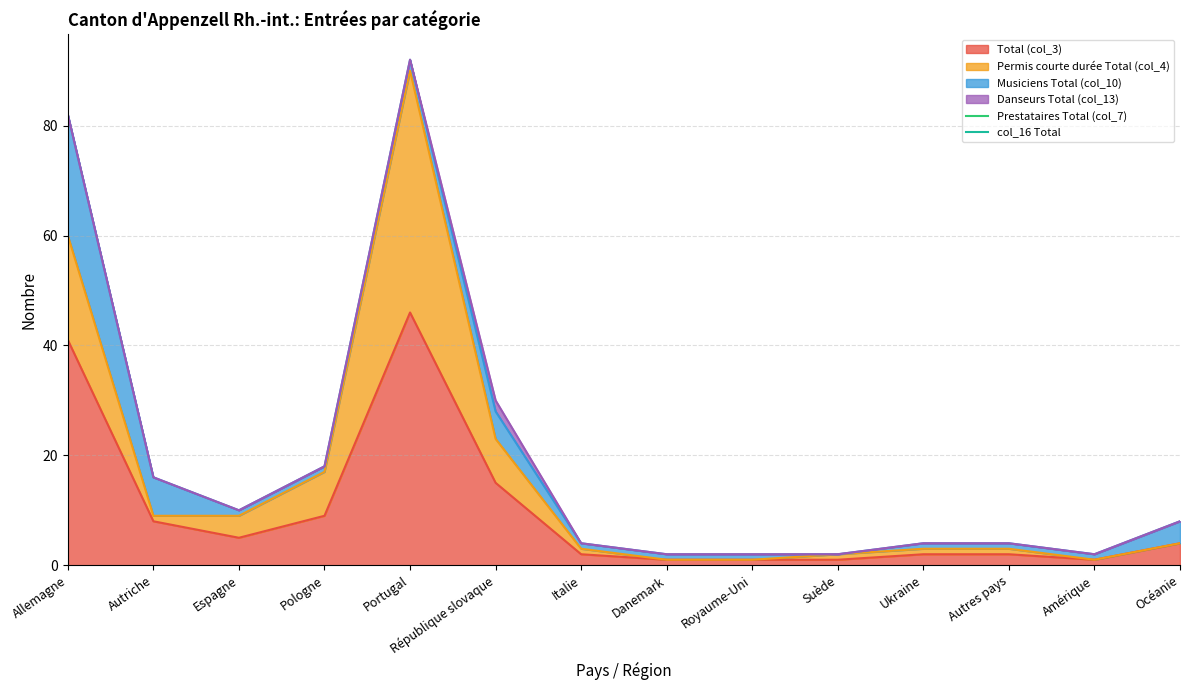

Reading left to right, what are all the values shown in this chart?

Total (col_3): 41	8	5	9	46	15	2	1	1	1	2	2	1	4
Permis courte durée Total (col_4): 19	1	4	8	44	8	1	0	0	1	1	1	0	0
Prestataires Total (col_7): 0	0	0	0	0	0	0	0	0	0	0	0	0	0
Musiciens Total (col_10): 22	7	1	1	2	5	1	1	1	0	1	1	1	4
Danseurs Total (col_13): 0	0	0	0	0	2	0	0	0	0	0	0	0	0
col_16 Total: 0	0	0	0	0	0	0	0	0	0	0	0	0	0